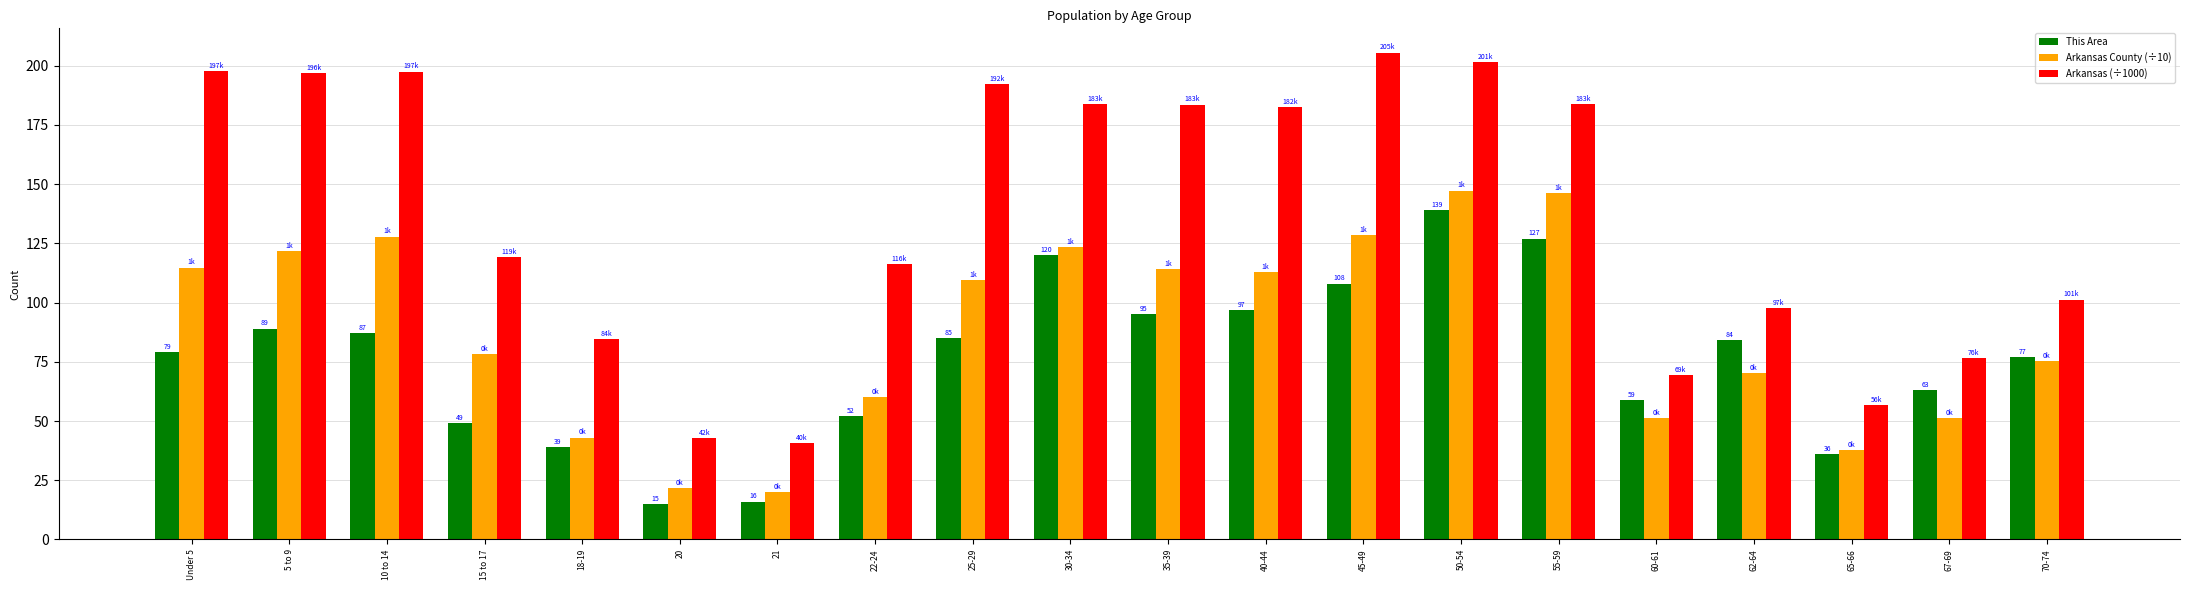

What is the difference between the This Area values at 60-61 and 10 to 14?

28.0